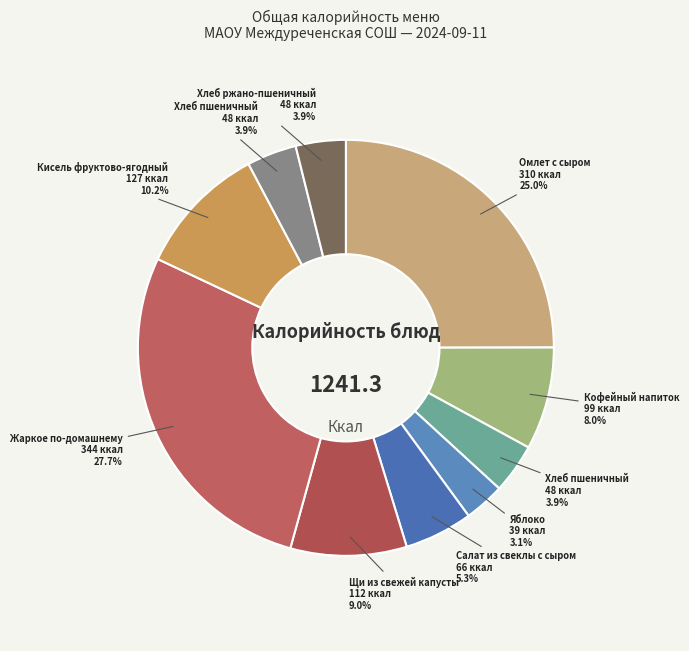

Is there a majority slice in this chart?

No